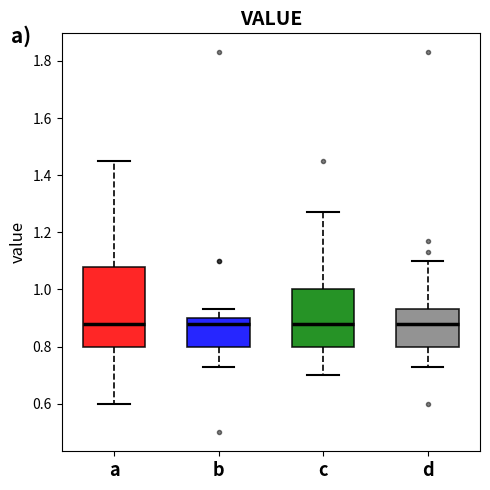

Where is the upper edge of the box for c on the y-axis? The values are not printed on the chart, so give them approximately, as read against the axis.

1.00